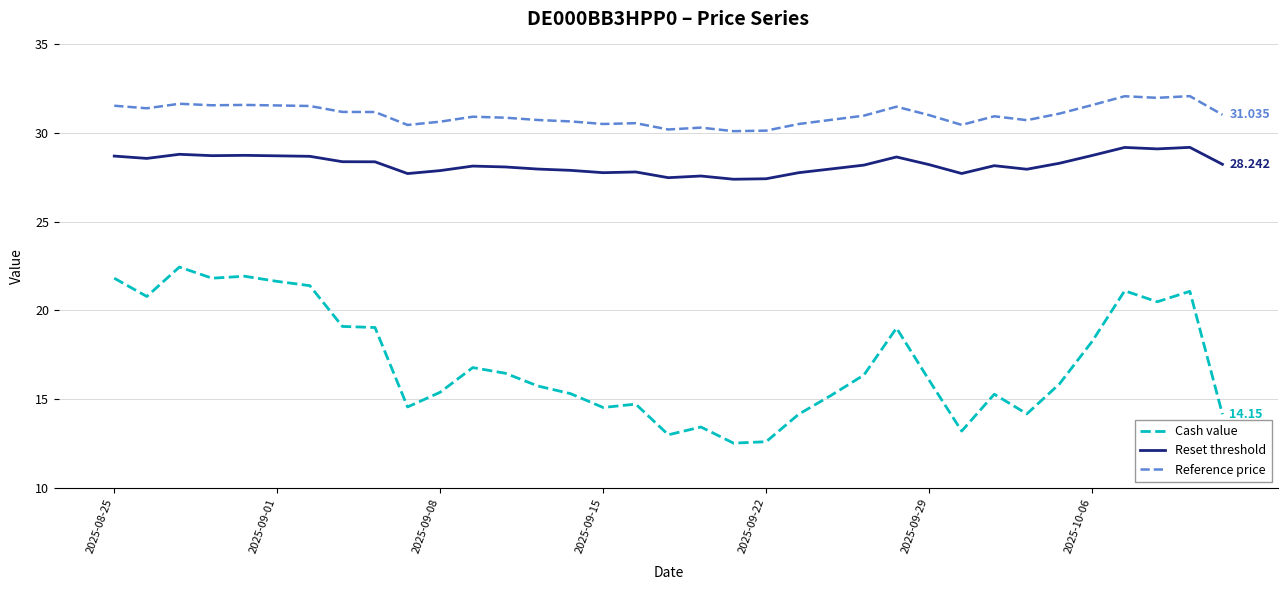

List the series in order of their peak value, lowest first.

Cash value, Reset threshold, Reference price